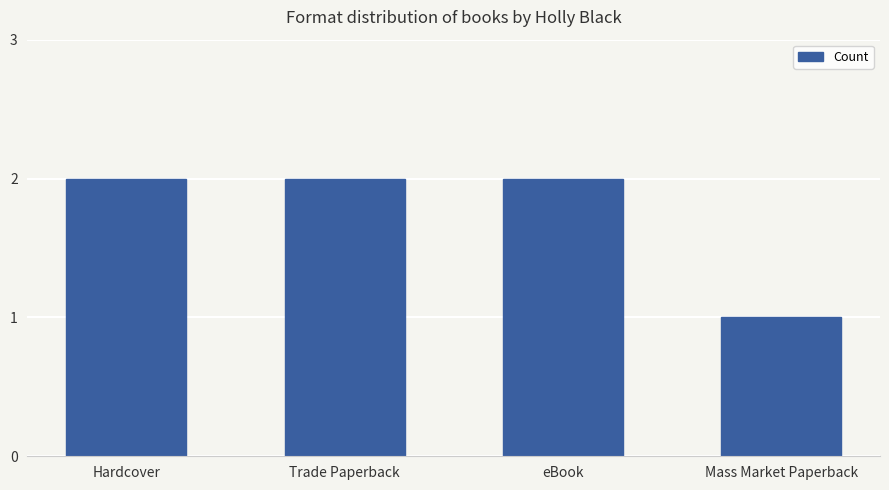

Read the value at Hardcover.

2